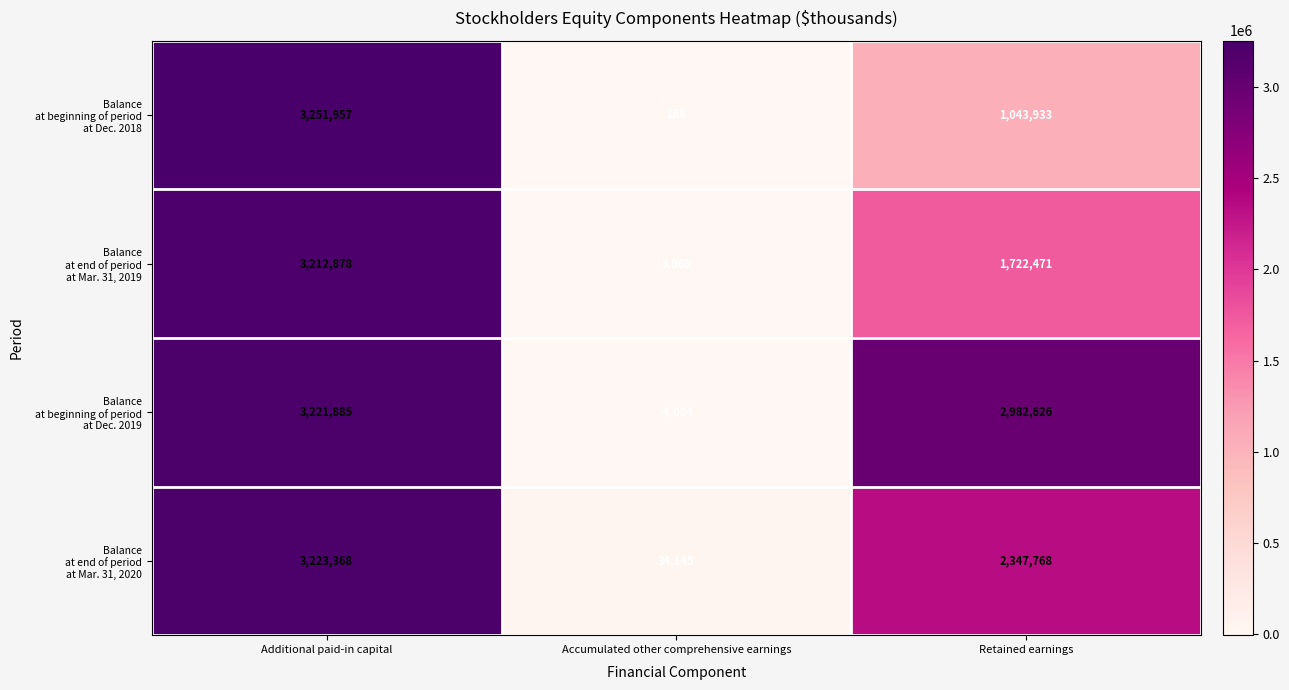

How many distinct data groups are displayed?

4